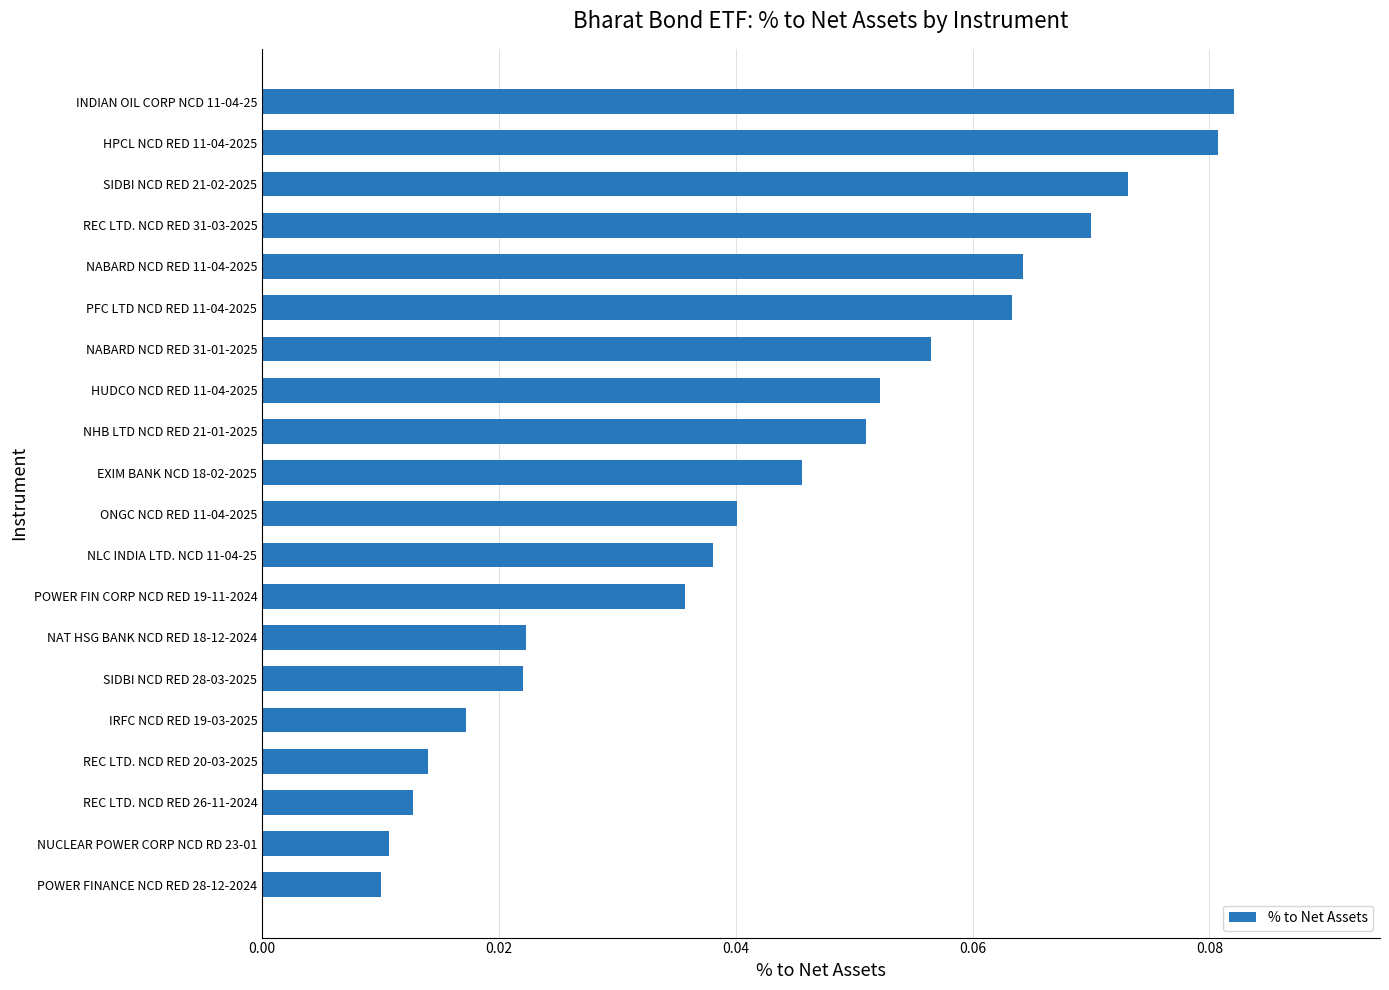

How many values are between 0 and 1?

20